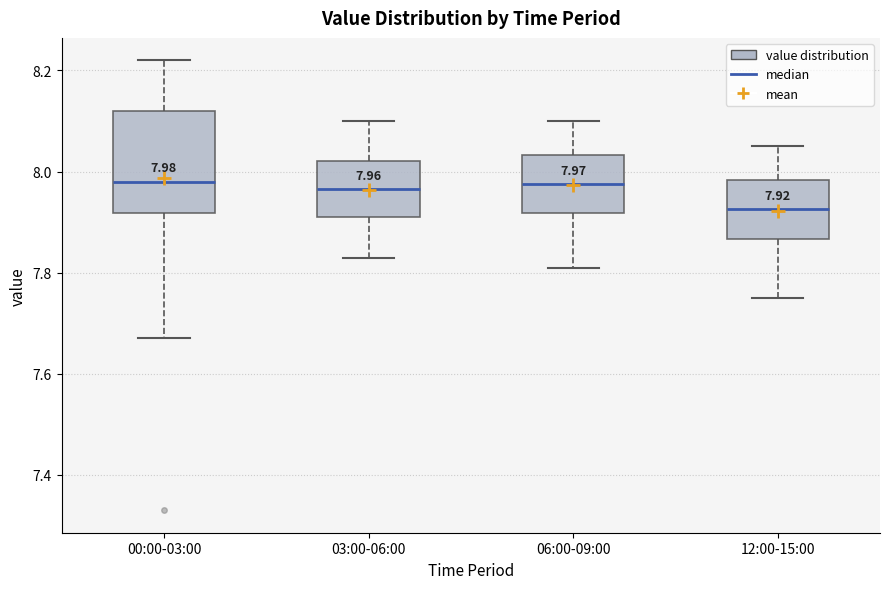

Which box is the tallest, from its lower edge to its upper edge?

00:00-03:00